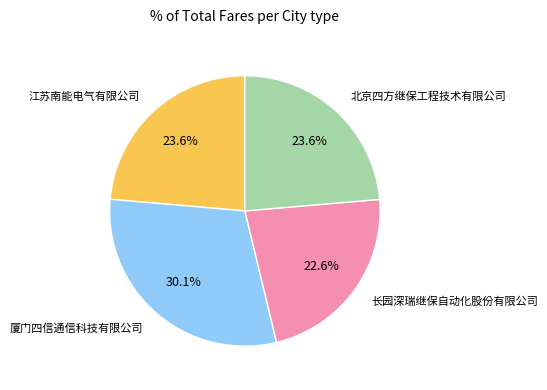

To the nearest percent, what percentage of the pie is 江苏南能电气有限公司?

24%